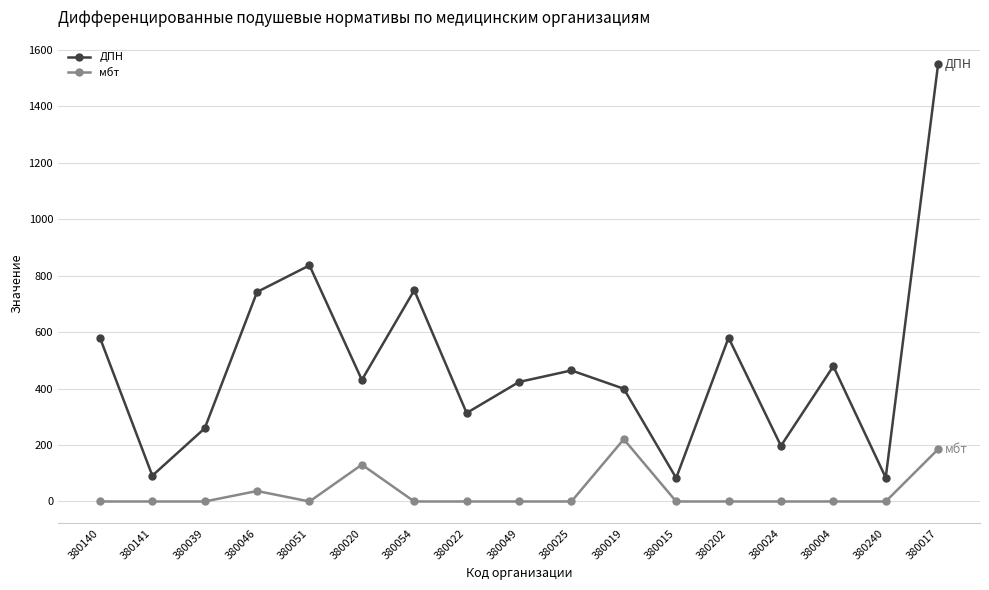

How many categories are shown in the chart?

17